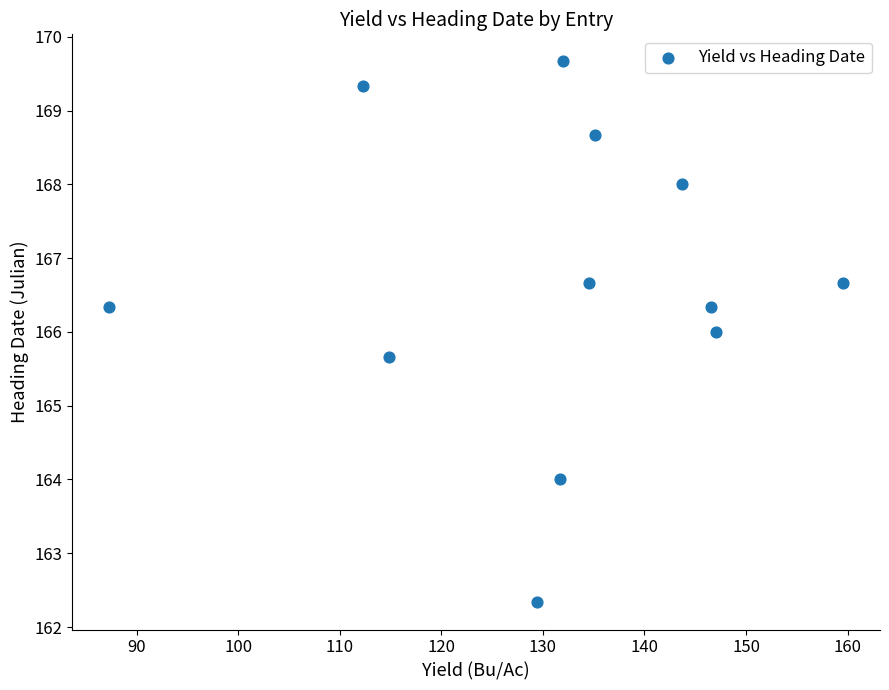

What is the range of Y values (max minus min)?

7.3